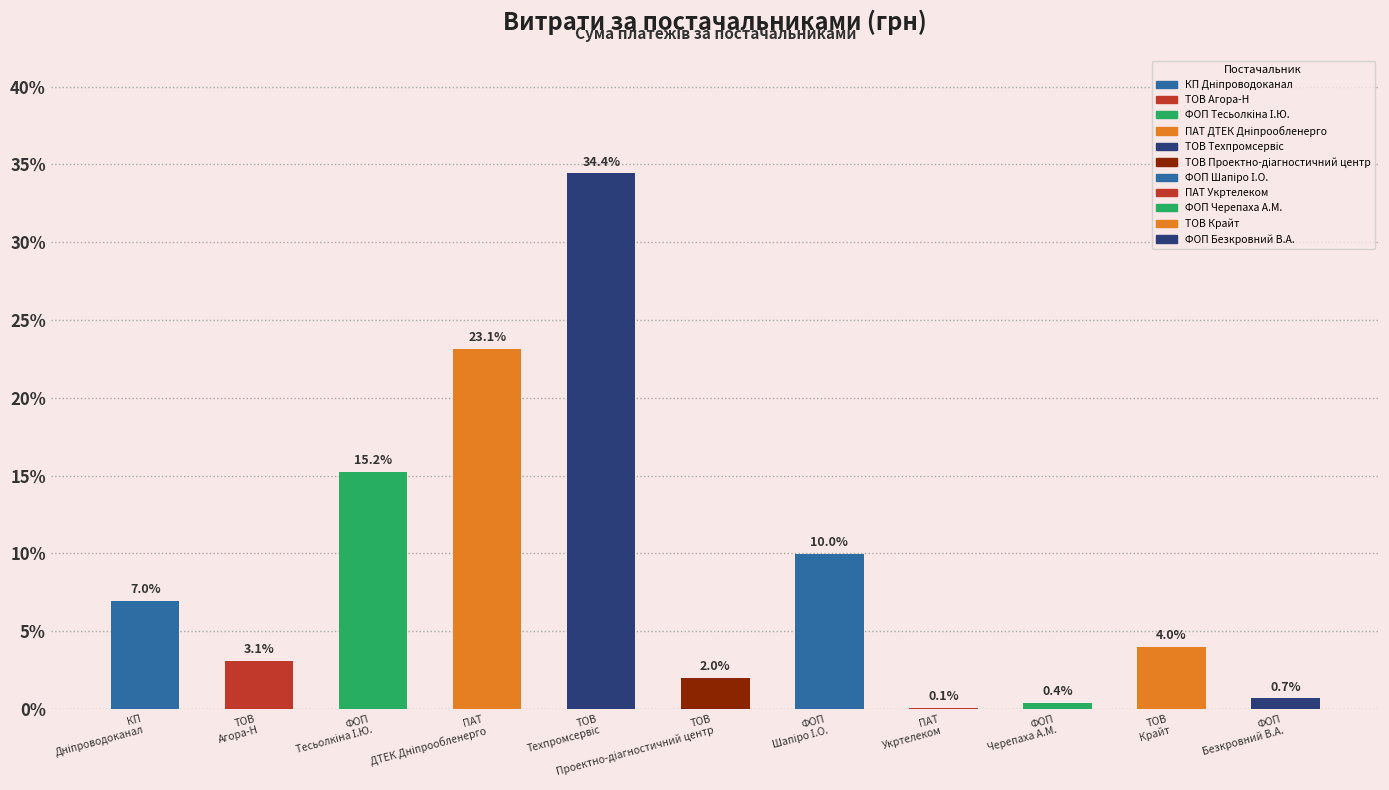

What is the sum of all values?

100.0